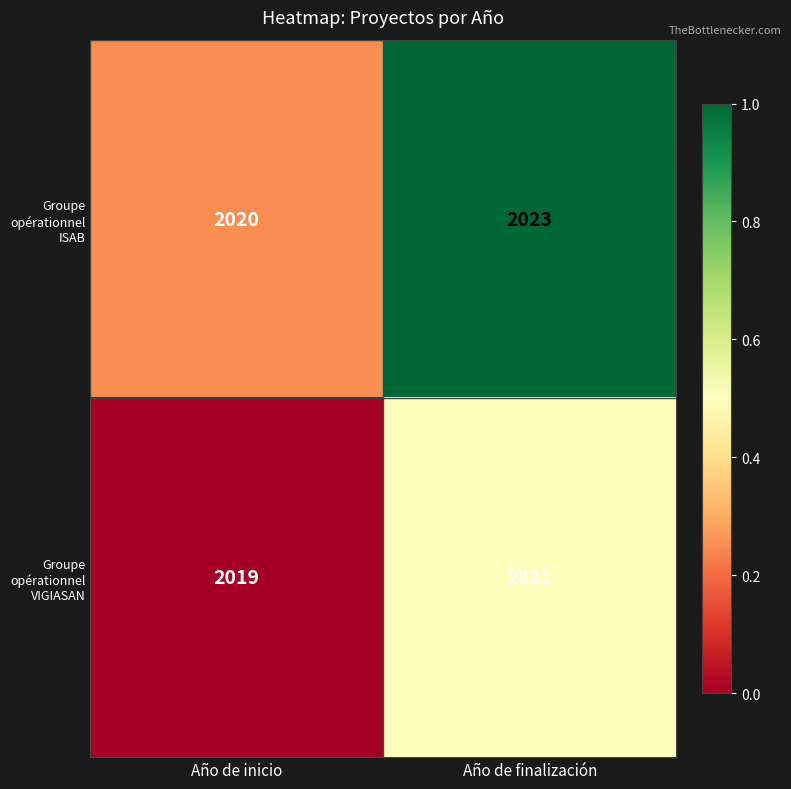

Reading left to right, extract all data points from this chart.

Groupe opérationnel ISAB: 2020	2023
Groupe opérationnel VIGIASAN: 2019	2021